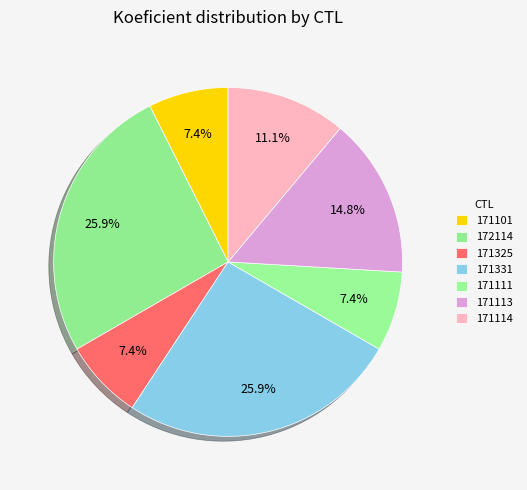

What percentage do 171114 and 172114 together represent?

37.0%